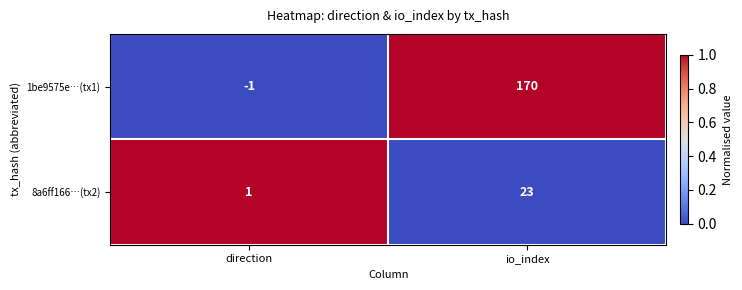

Which series changed the most between direction and io_index?

1be9575e…(tx1)